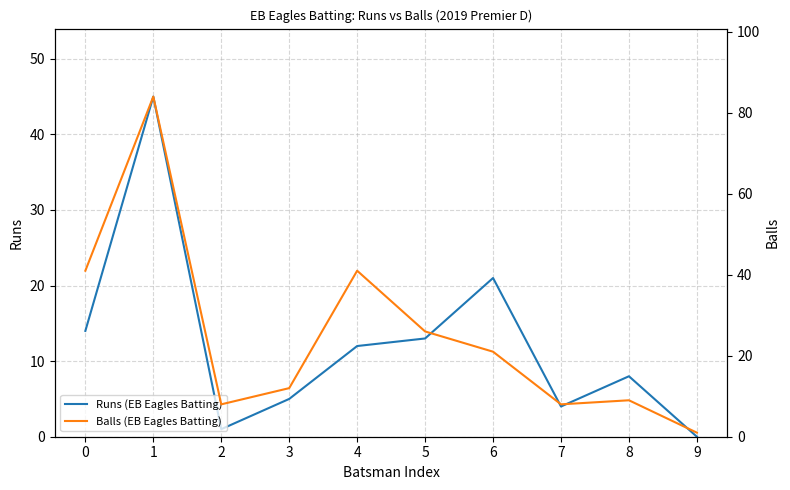

What is the difference between the Balls (EB Eagles Batting) values at 9 and 3?

11